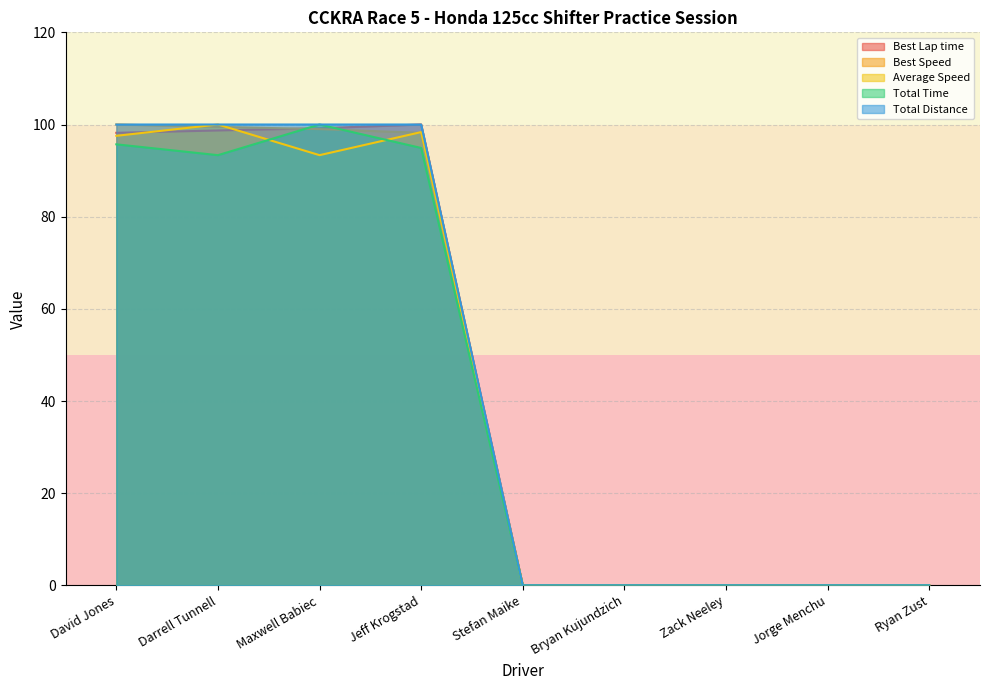

How many times do Average Speed and Total Time cross each other?

2